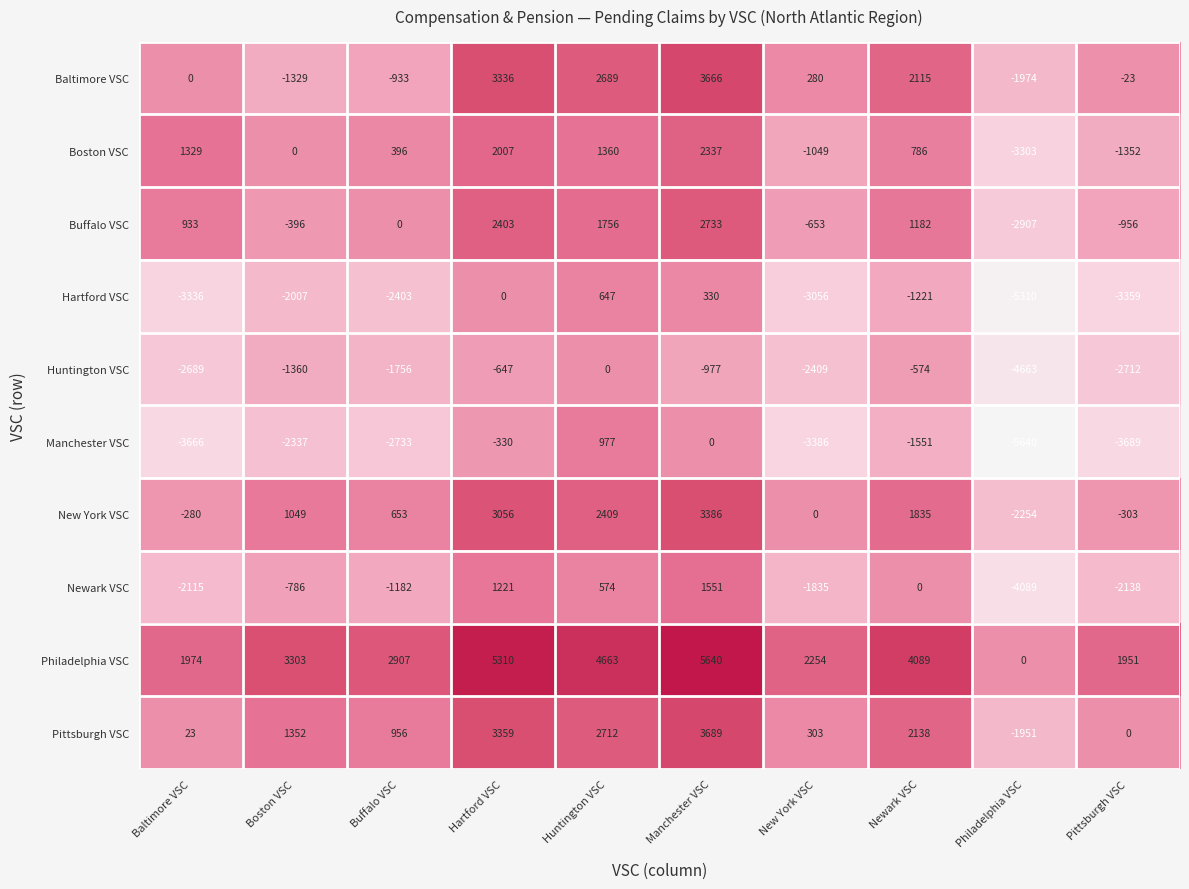

Which series has the largest range (max minus min)?

Manchester VSC